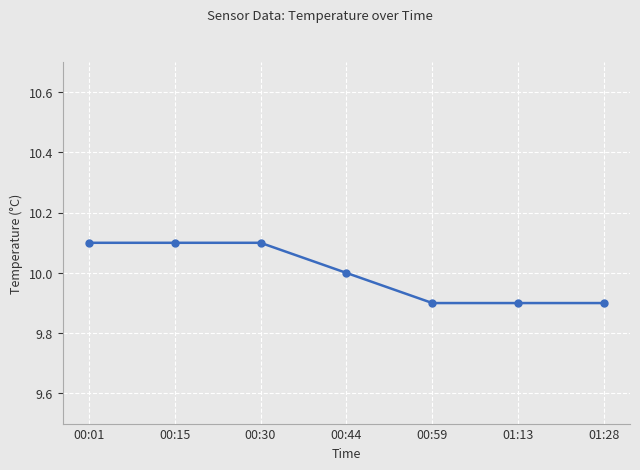

What is the value of the 4th point from the left?

10.0